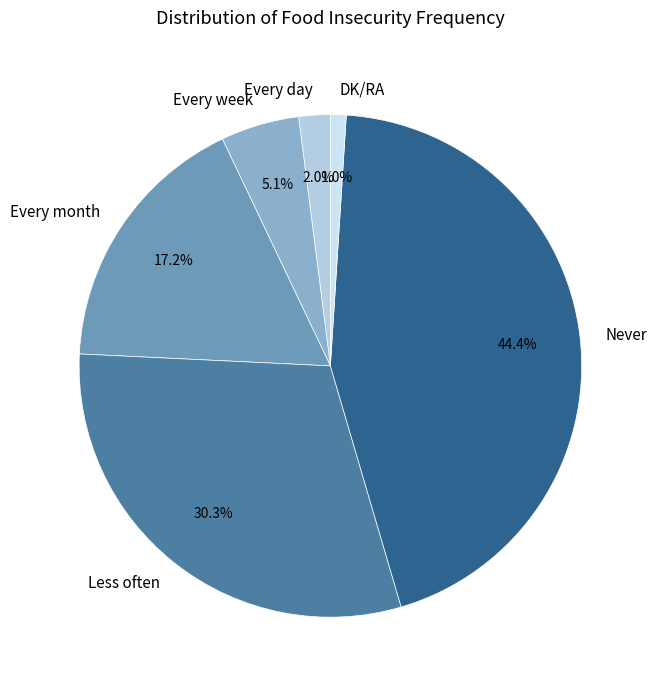

How many slices are in this pie chart?

6